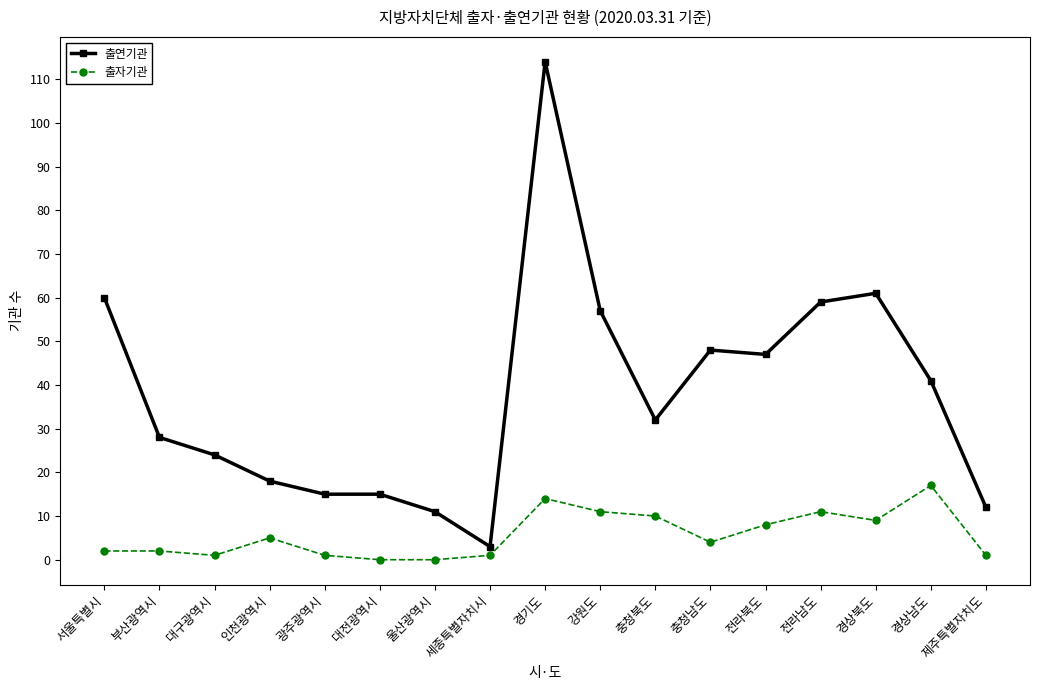

What is the sum of the 출연기관 values at 충청남도 and 경기도?

162